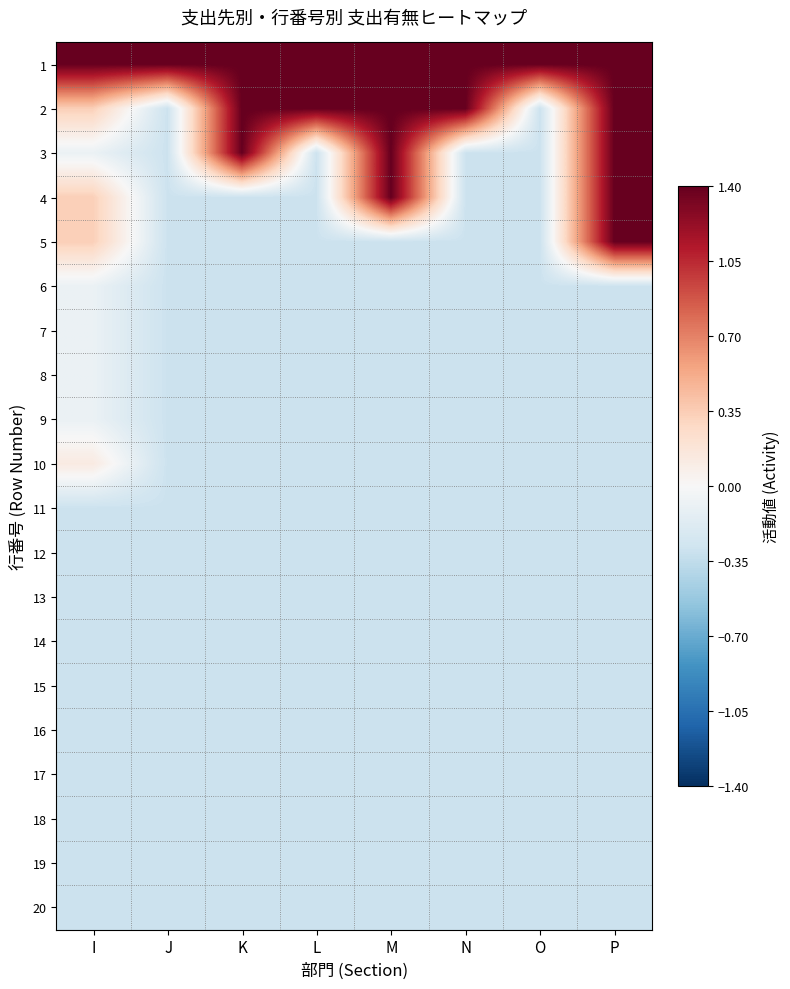

Reading left to right, extract all data points from this chart.

1: I=1.4	J=1.4	K=1.4	L=1.4	M=1.4	N=1.4	O=1.4	P=1.4
2: I=0.3	J=-0.3	K=1.4	L=1.4	M=1.4	N=1.4	O=-0.3	P=1.4
3: I=-0.1	J=-0.3	K=1.4	L=-0.3	M=1.4	N=-0.3	O=-0.3	P=1.4
4: I=0.3	J=-0.3	K=-0.3	L=-0.3	M=1.4	N=-0.3	O=-0.3	P=1.4
5: I=0.3	J=-0.3	K=-0.3	L=-0.3	M=-0.3	N=-0.3	O=-0.3	P=1.4
6: I=-0.1	J=-0.3	K=-0.3	L=-0.3	M=-0.3	N=-0.3	O=-0.3	P=-0.3
7: I=-0.1	J=-0.3	K=-0.3	L=-0.3	M=-0.3	N=-0.3	O=-0.3	P=-0.3
8: I=-0.1	J=-0.3	K=-0.3	L=-0.3	M=-0.3	N=-0.3	O=-0.3	P=-0.3
9: I=-0.1	J=-0.3	K=-0.3	L=-0.3	M=-0.3	N=-0.3	O=-0.3	P=-0.3
10: I=0.1	J=-0.3	K=-0.3	L=-0.3	M=-0.3	N=-0.3	O=-0.3	P=-0.3
11: I=-0.3	J=-0.3	K=-0.3	L=-0.3	M=-0.3	N=-0.3	O=-0.3	P=-0.3
12: I=-0.3	J=-0.3	K=-0.3	L=-0.3	M=-0.3	N=-0.3	O=-0.3	P=-0.3
13: I=-0.3	J=-0.3	K=-0.3	L=-0.3	M=-0.3	N=-0.3	O=-0.3	P=-0.3
14: I=-0.3	J=-0.3	K=-0.3	L=-0.3	M=-0.3	N=-0.3	O=-0.3	P=-0.3
15: I=-0.3	J=-0.3	K=-0.3	L=-0.3	M=-0.3	N=-0.3	O=-0.3	P=-0.3
16: I=-0.3	J=-0.3	K=-0.3	L=-0.3	M=-0.3	N=-0.3	O=-0.3	P=-0.3
17: I=-0.3	J=-0.3	K=-0.3	L=-0.3	M=-0.3	N=-0.3	O=-0.3	P=-0.3
18: I=-0.3	J=-0.3	K=-0.3	L=-0.3	M=-0.3	N=-0.3	O=-0.3	P=-0.3
19: I=-0.3	J=-0.3	K=-0.3	L=-0.3	M=-0.3	N=-0.3	O=-0.3	P=-0.3
20: I=-0.3	J=-0.3	K=-0.3	L=-0.3	M=-0.3	N=-0.3	O=-0.3	P=-0.3